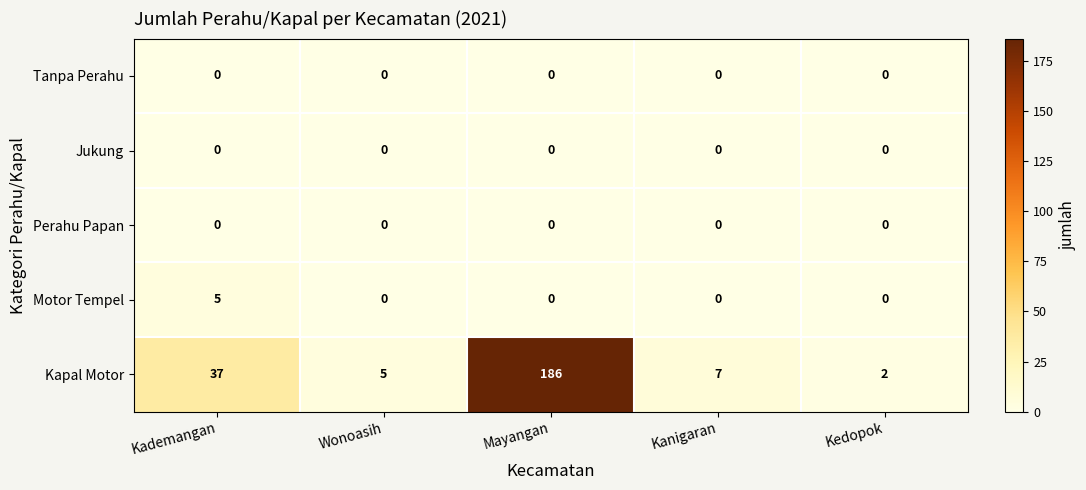

Rank the categories by Kapal Motor value from highest to lowest.

Mayangan, Kademangan, Kanigaran, Wonoasih, Kedopok